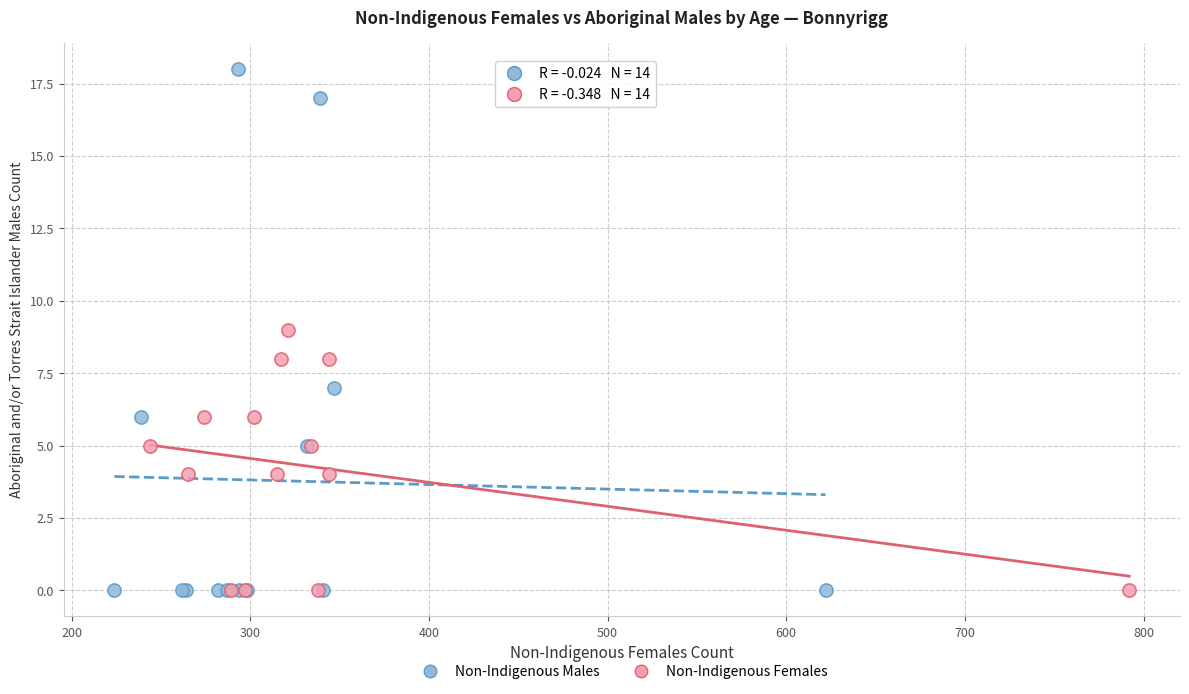

Which series reaches the maximum Y coordinate?

Non-Indigenous Males